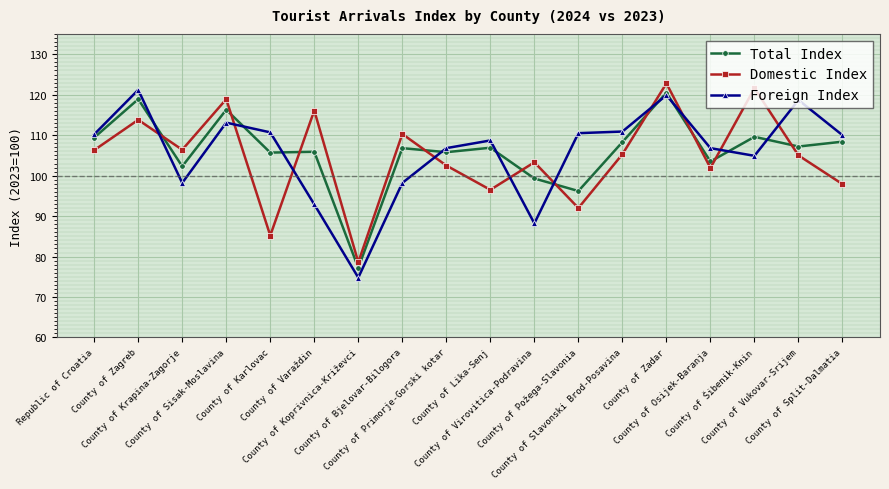

What is the sum of all Domestic Index values?

1884.4